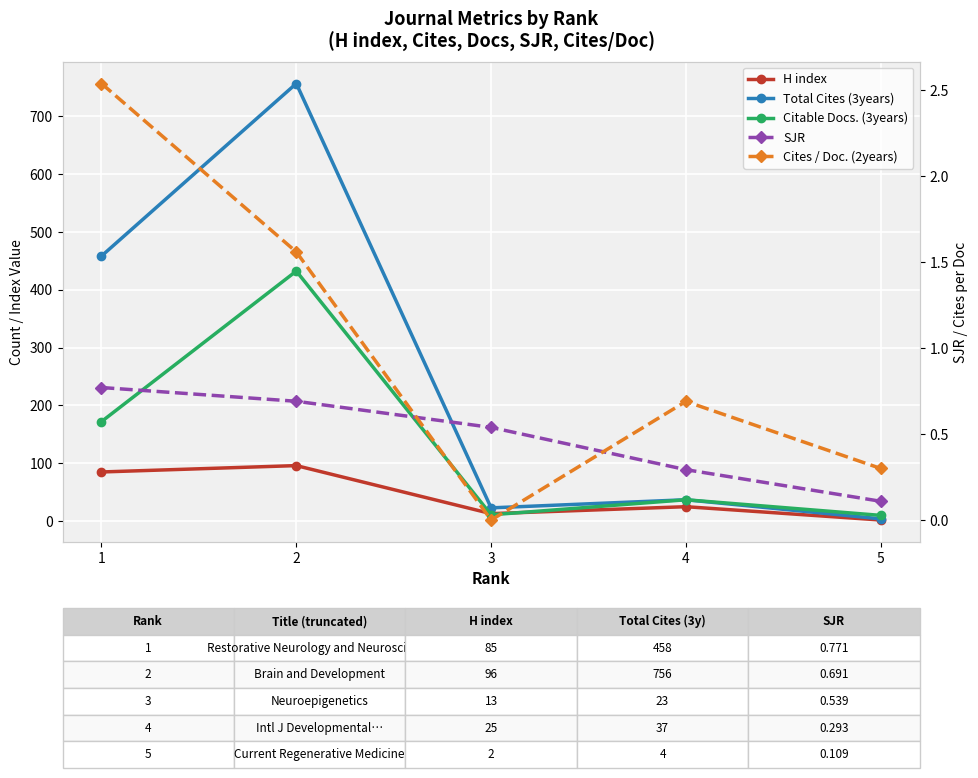

How many lines are shown in the chart?

5